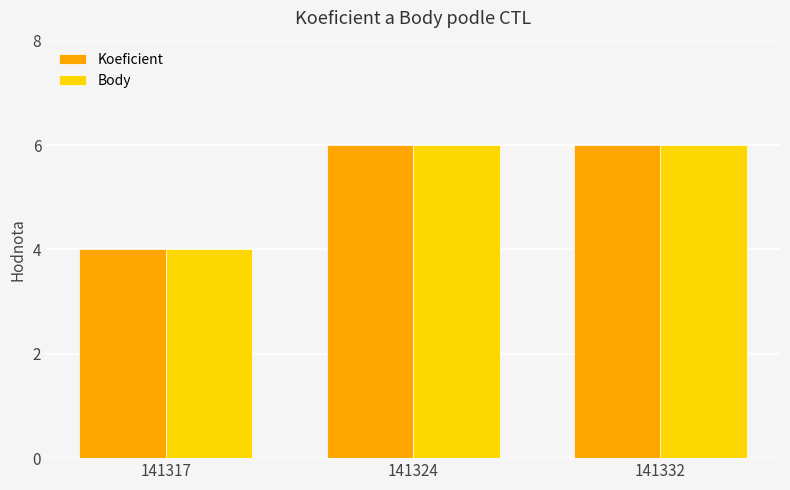

What is the sum of all Koeficient values?

16